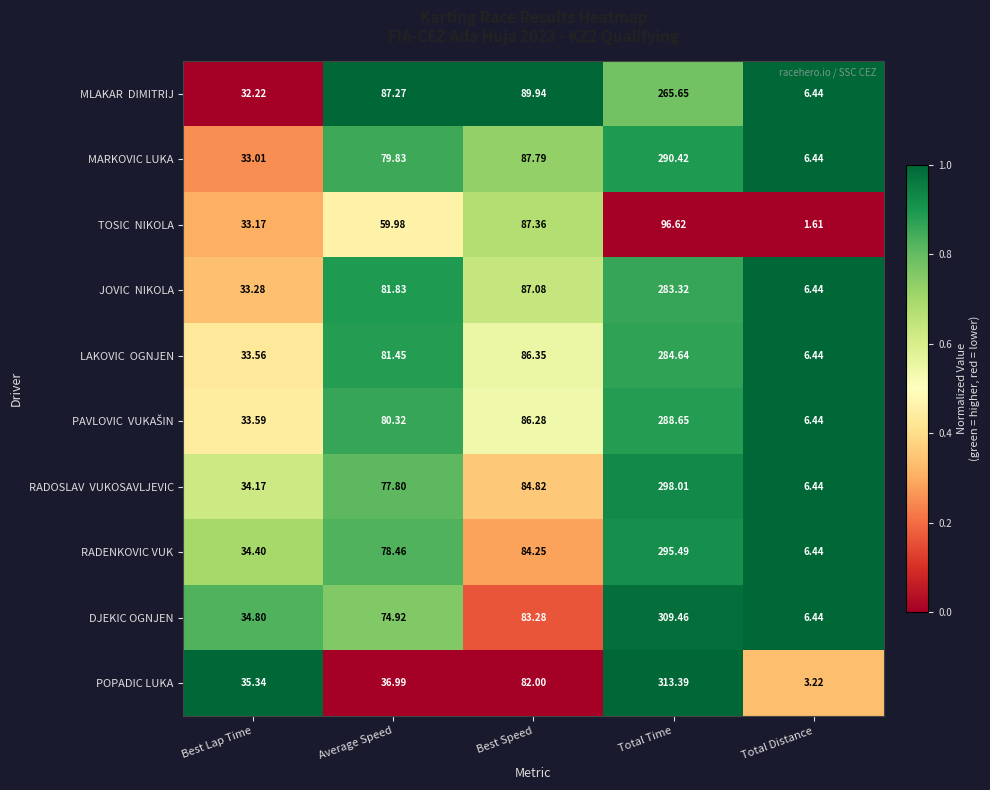

Where does the DJEKIC OGNJEN series first go above 74?

Average Speed